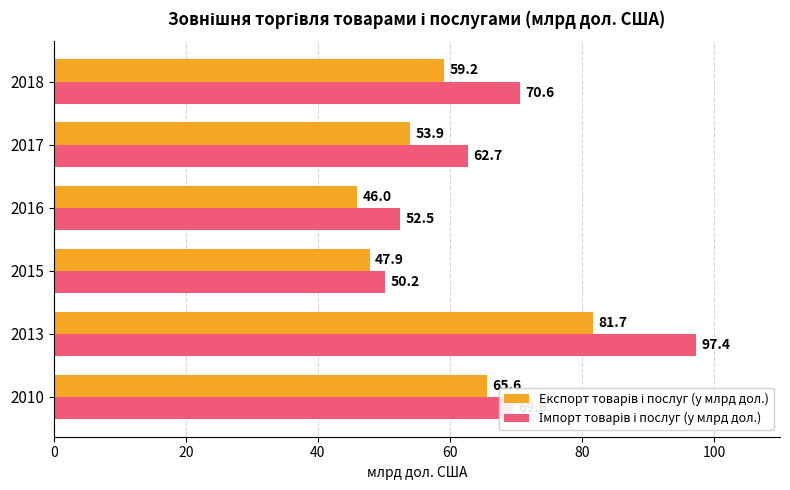

Which category has the lowest value across all series?

2016